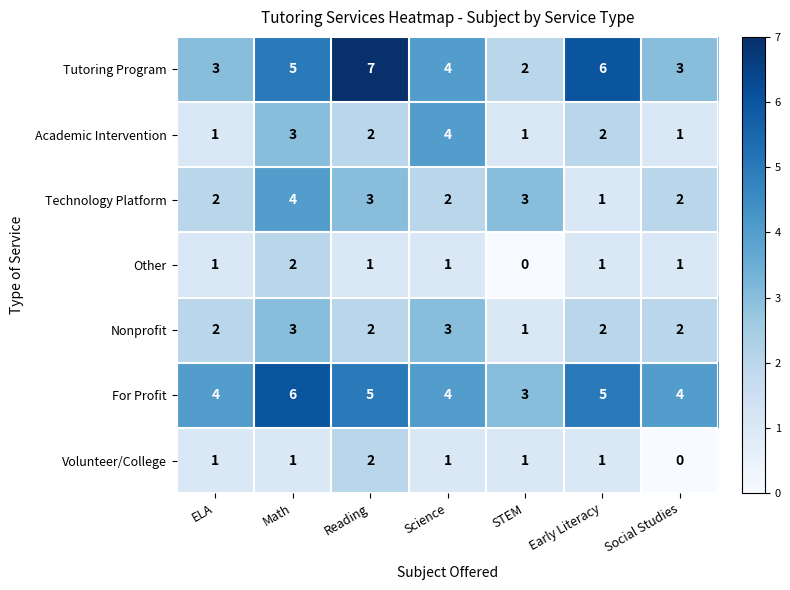

What is the greatest value displayed?

7